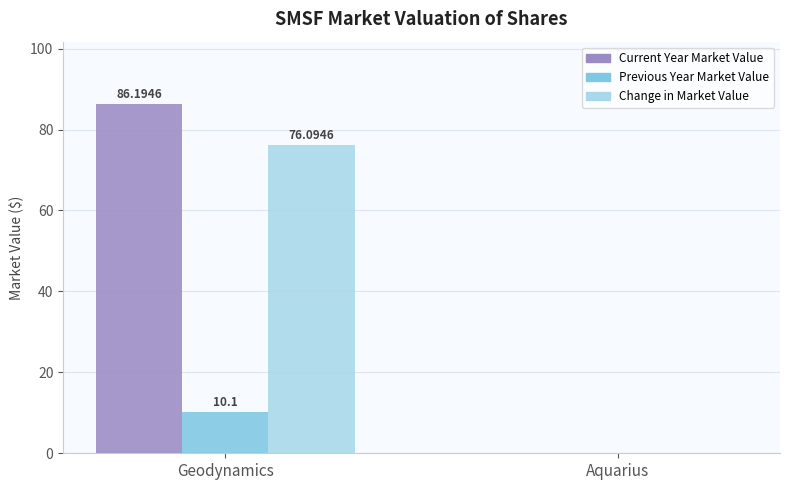

How many values in Current Year Market Value are above zero?

1